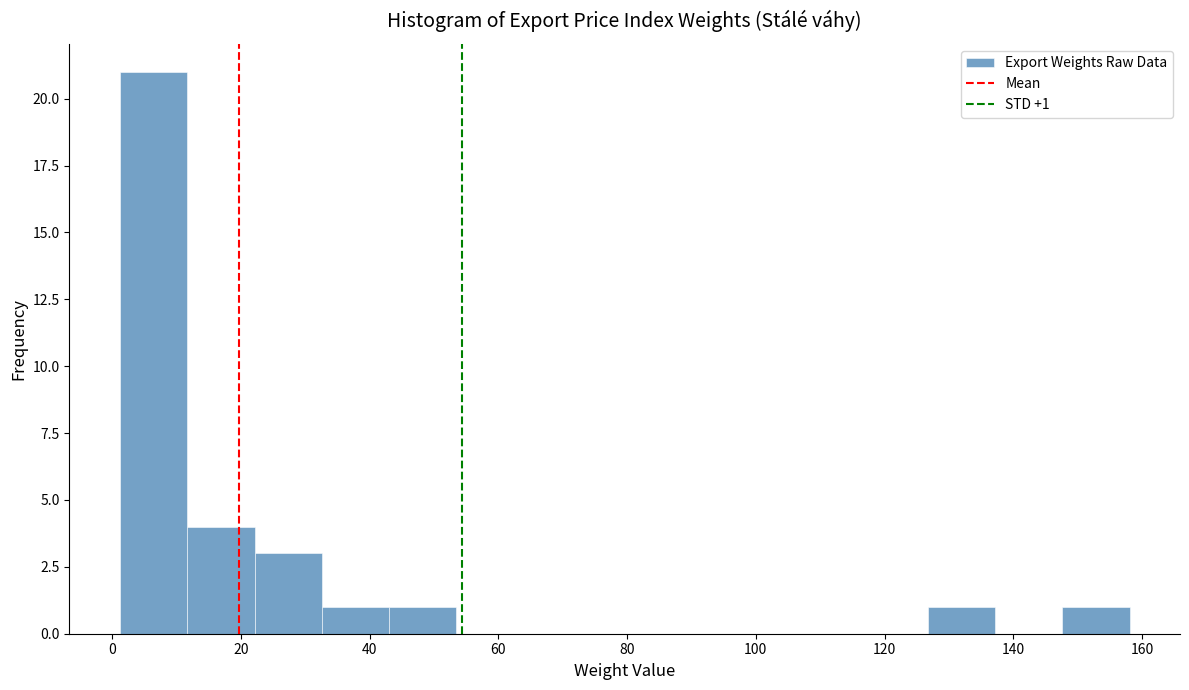

Over which range of the x-axis is the bar tallest?

2 to 12